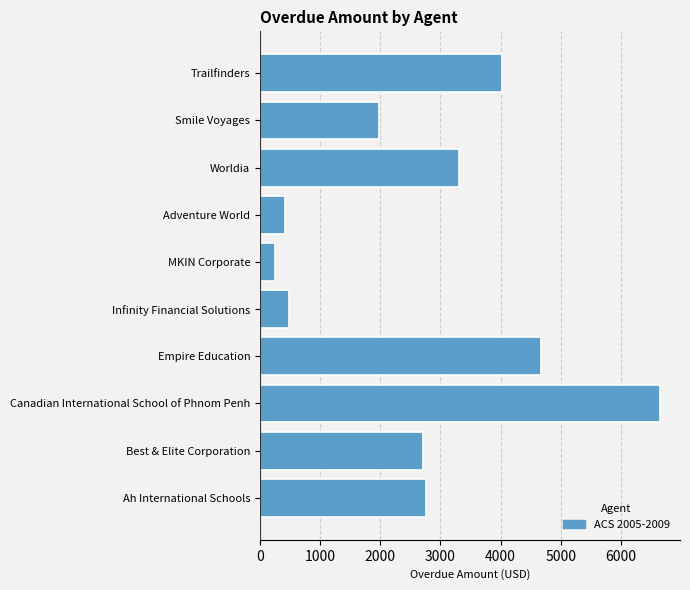

What is the difference between the values at Trailfinders and Worldia?

718